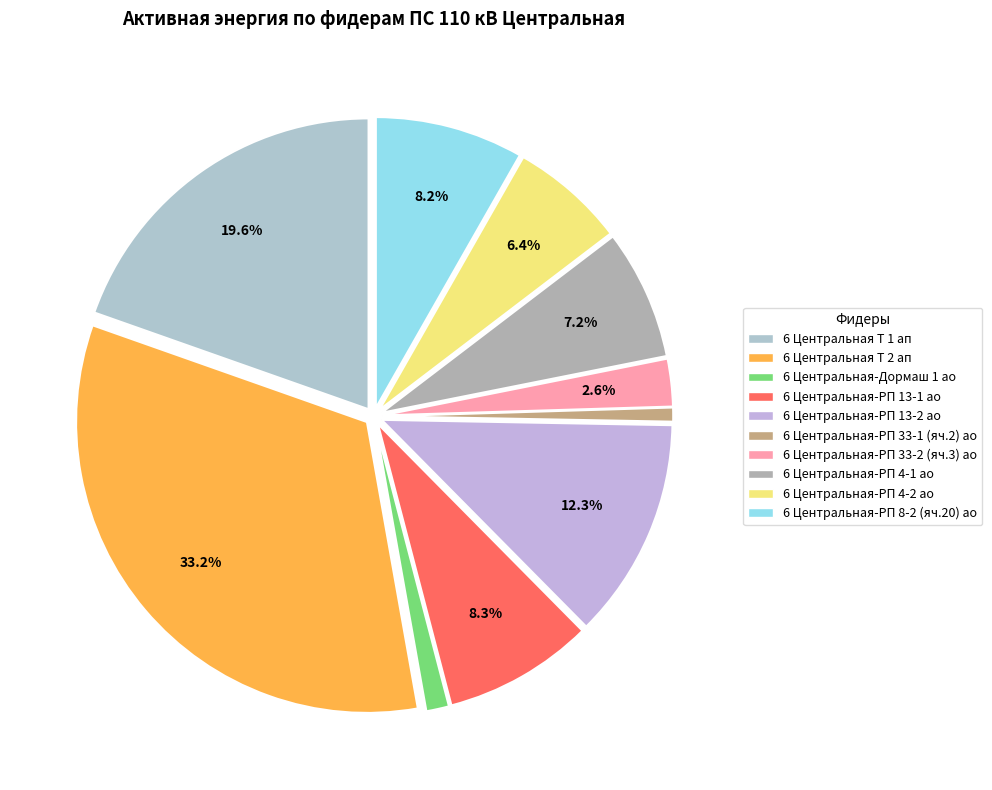

Which slice is the largest?

6 Центральная Т 2 ап